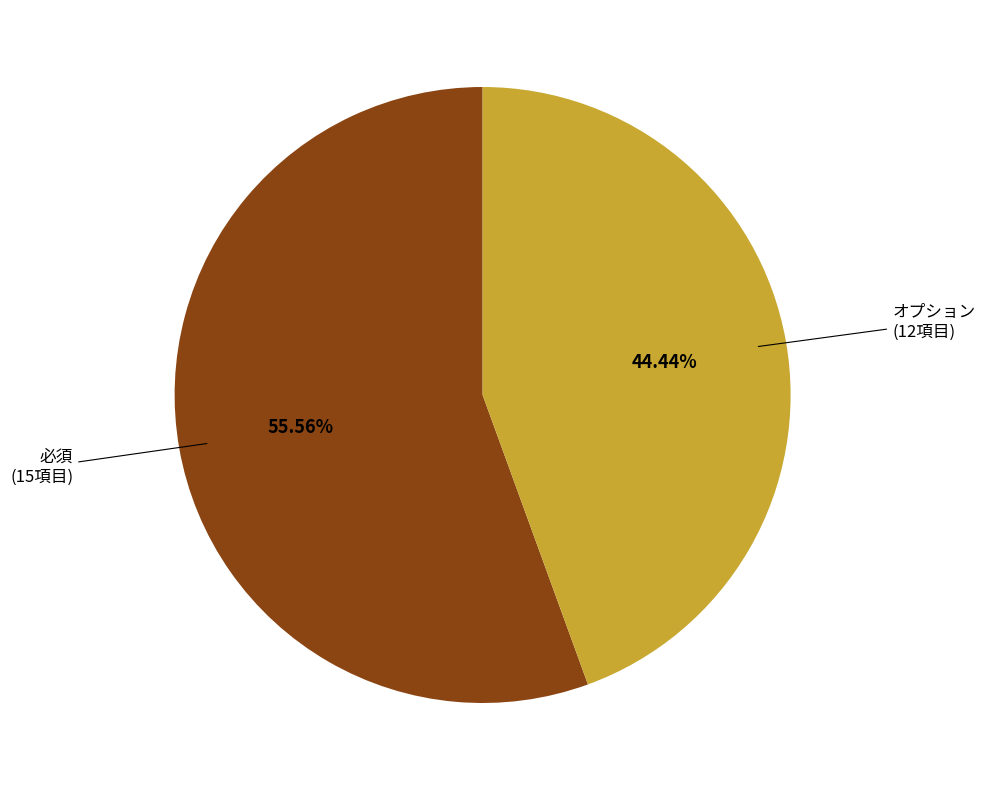

Is there any slice that represents more than half of the pie?

Yes